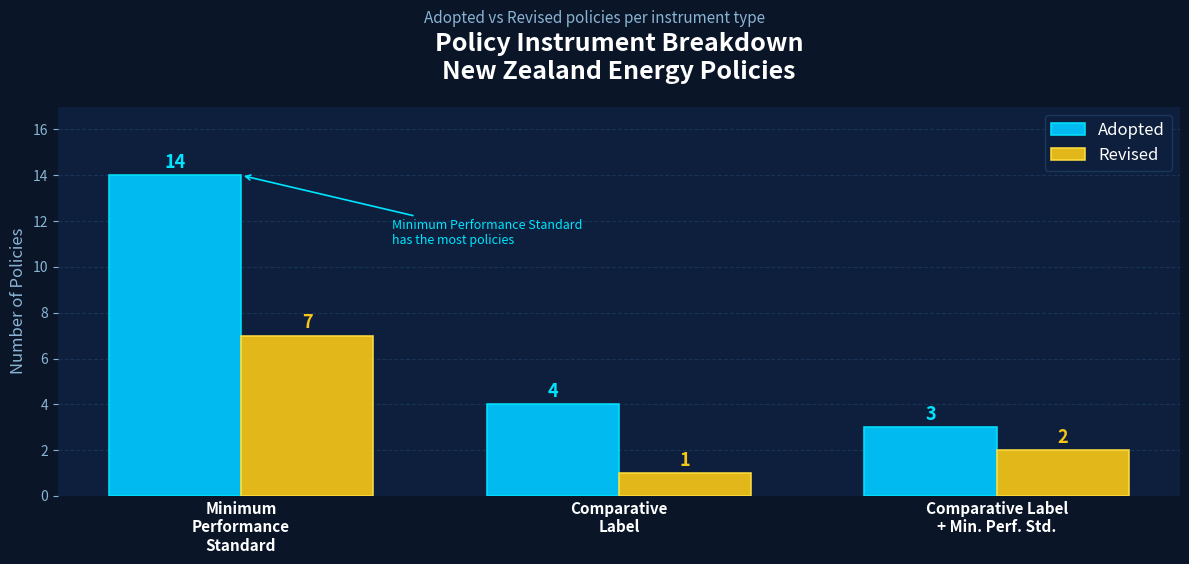

Is it true that Adopted equals 3 at Comparative
Label?

False